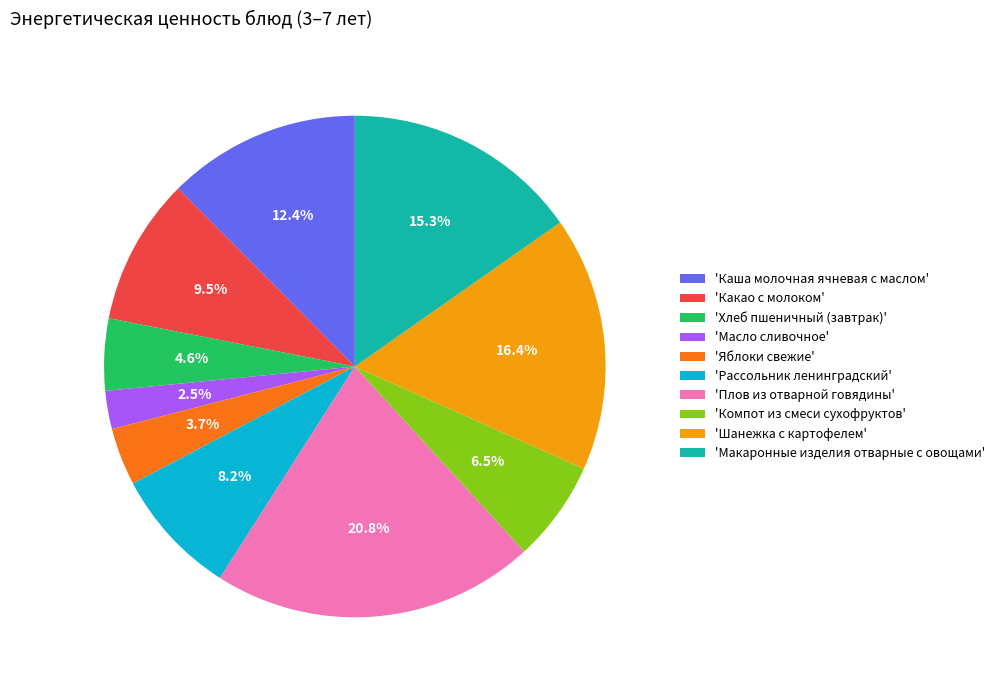

Does any single category account for the majority?

No